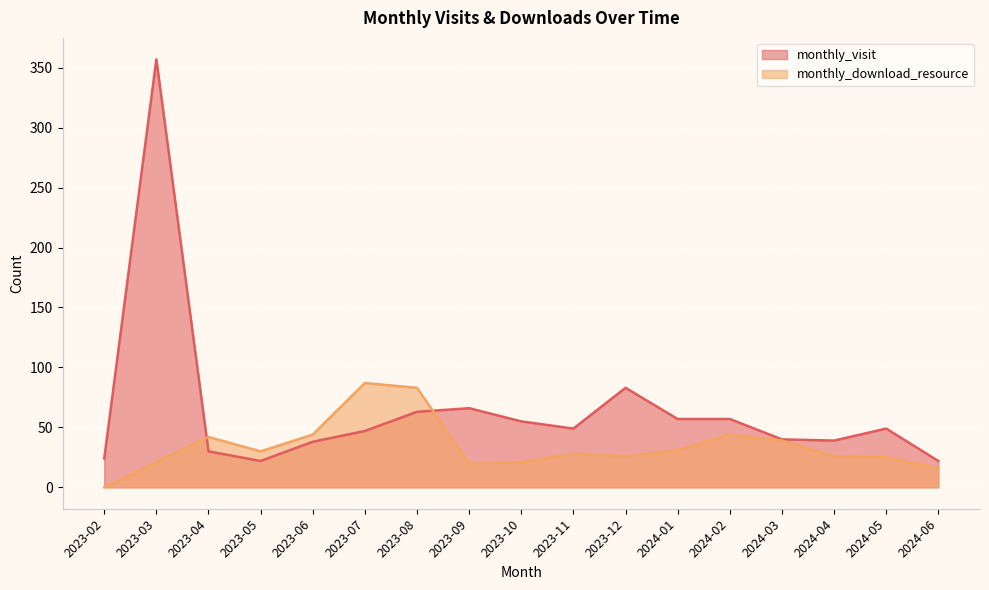

Does the chart display data point markers on the line(s)?

No